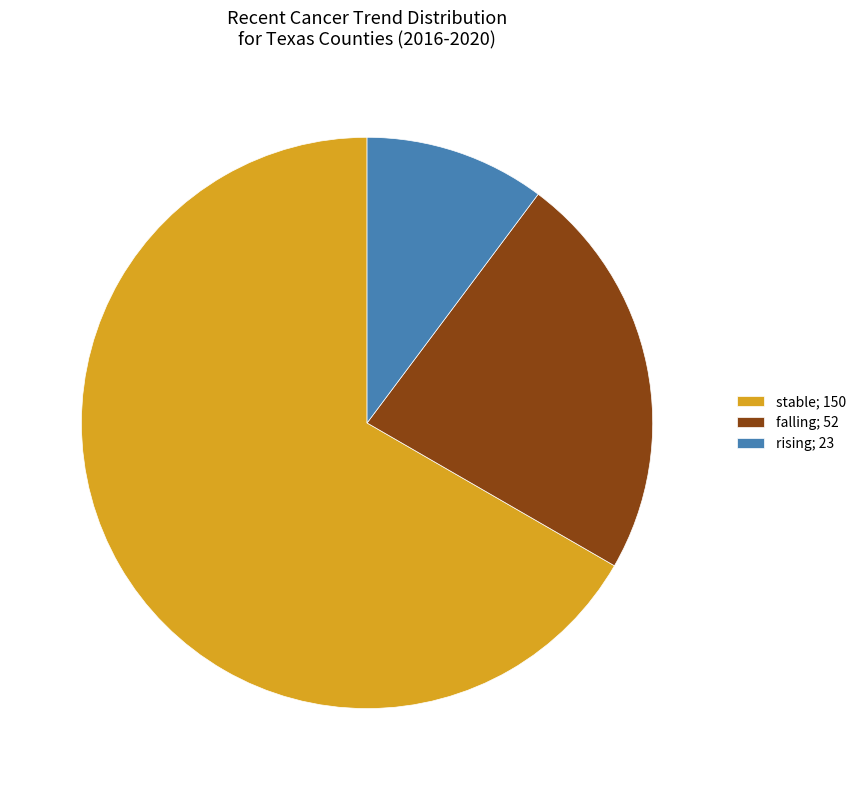

How many slices are in this pie chart?

3